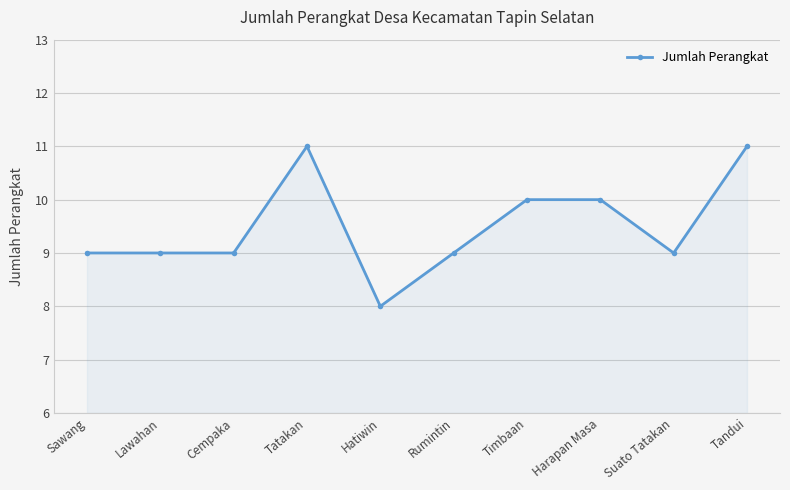

True or false: there are more than 0 points higher than both neighbors.

True